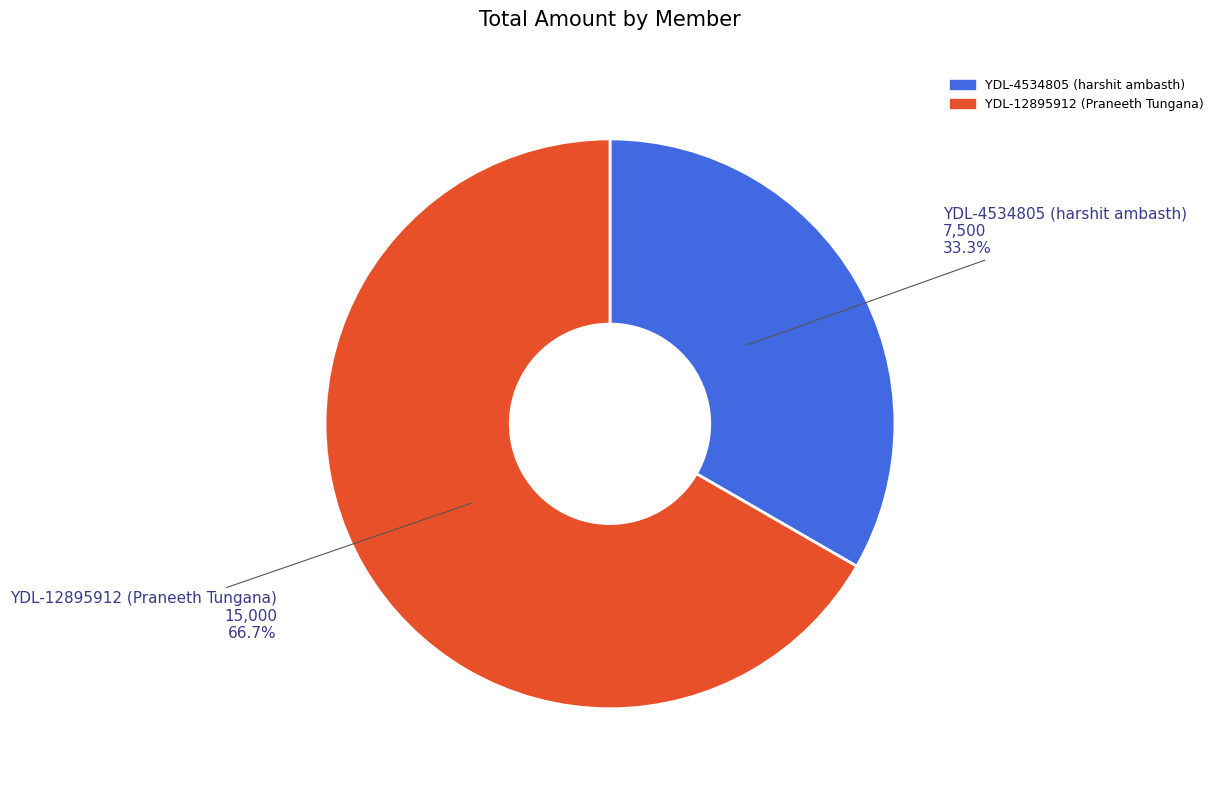

True or false: YDL-12895912 (Praneeth Tungana) accounts for 67% of the total.

True